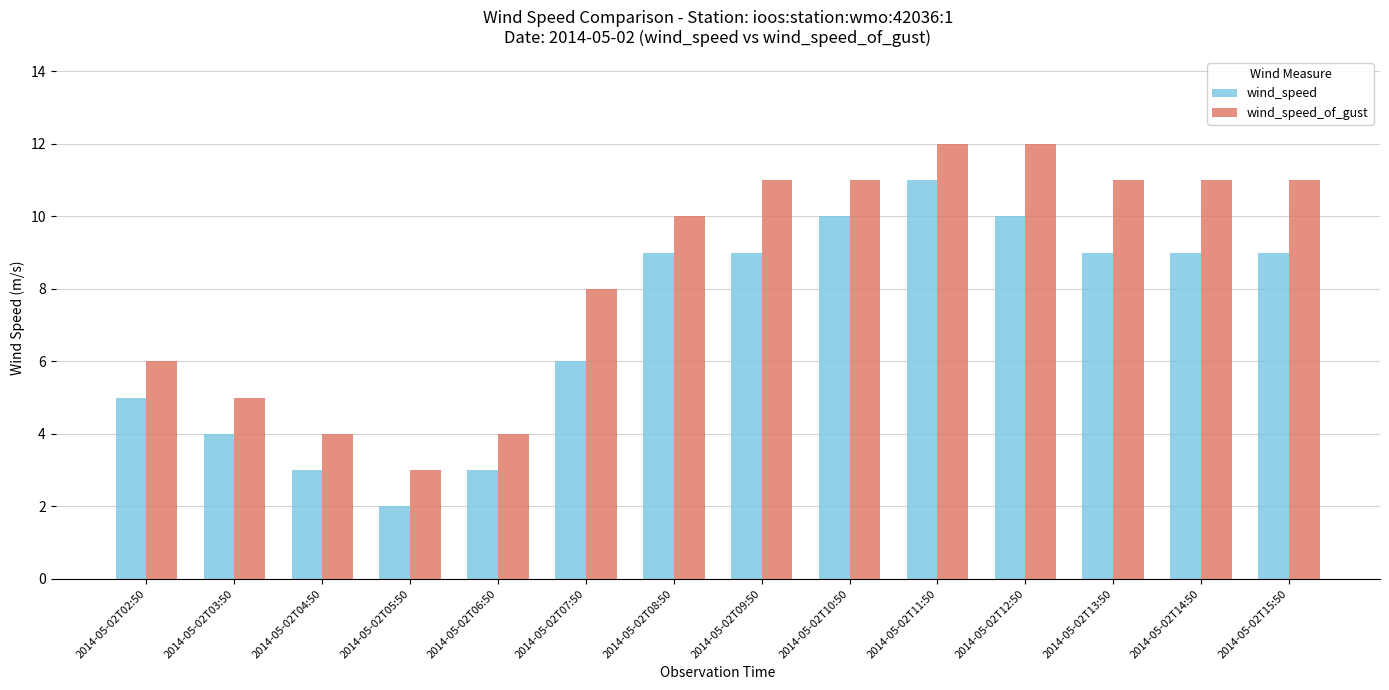

Reading left to right, what are all the values shown in this chart?

wind_speed: 2014-05-02T02:50=5	2014-05-02T03:50=4	2014-05-02T04:50=3	2014-05-02T05:50=2	2014-05-02T06:50=3	2014-05-02T07:50=6	2014-05-02T08:50=9	2014-05-02T09:50=9	2014-05-02T10:50=10	2014-05-02T11:50=11	2014-05-02T12:50=10	2014-05-02T13:50=9	2014-05-02T14:50=9	2014-05-02T15:50=9
wind_speed_of_gust: 2014-05-02T02:50=6	2014-05-02T03:50=5	2014-05-02T04:50=4	2014-05-02T05:50=3	2014-05-02T06:50=4	2014-05-02T07:50=8	2014-05-02T08:50=10	2014-05-02T09:50=11	2014-05-02T10:50=11	2014-05-02T11:50=12	2014-05-02T12:50=12	2014-05-02T13:50=11	2014-05-02T14:50=11	2014-05-02T15:50=11